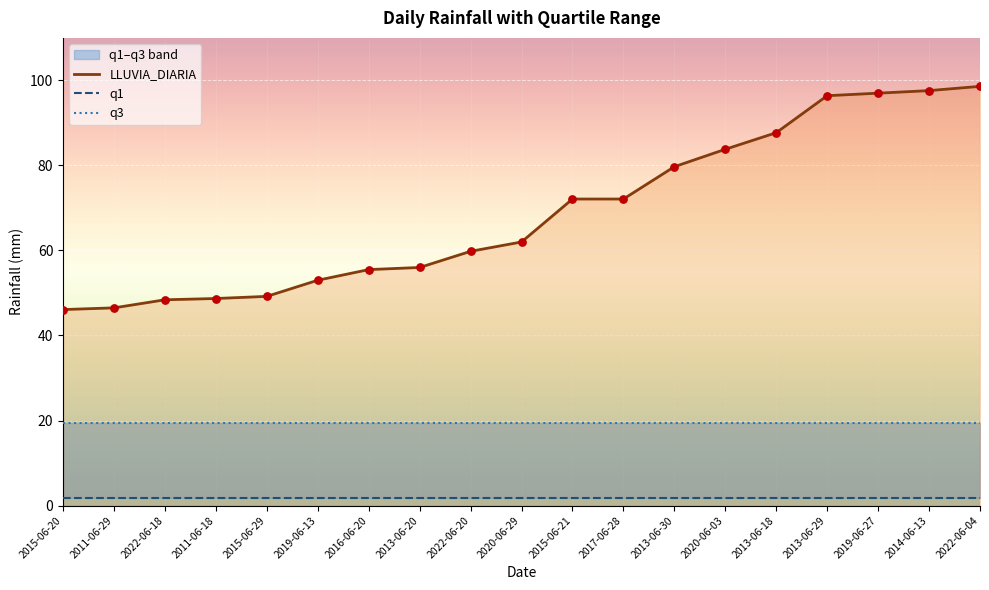

At which category is the sum across all series the highest?

2022-06-04